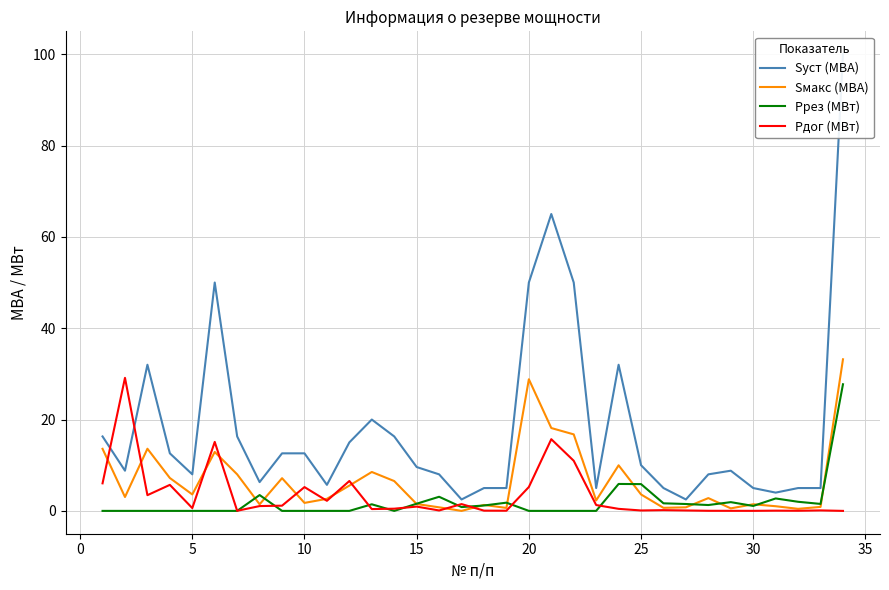

True or false: Рдог (МВт) has a value of 5.2 at 20.

True